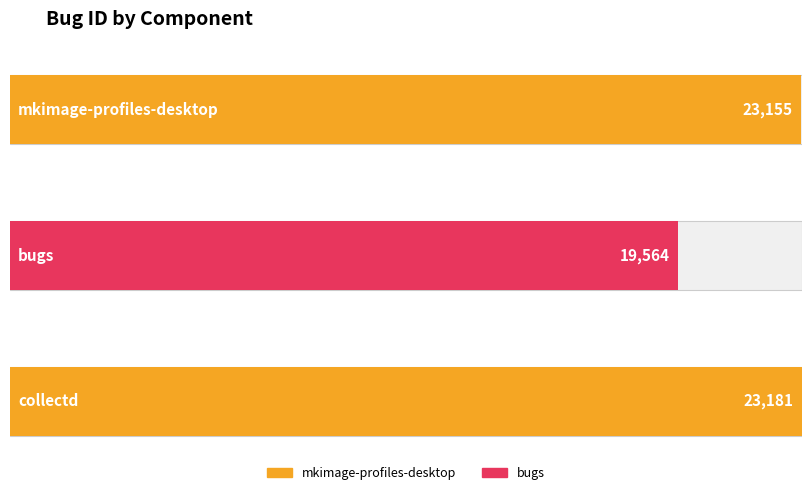

List the labels in order of value, largest first.

collectd, mkimage-profiles-desktop, bugs